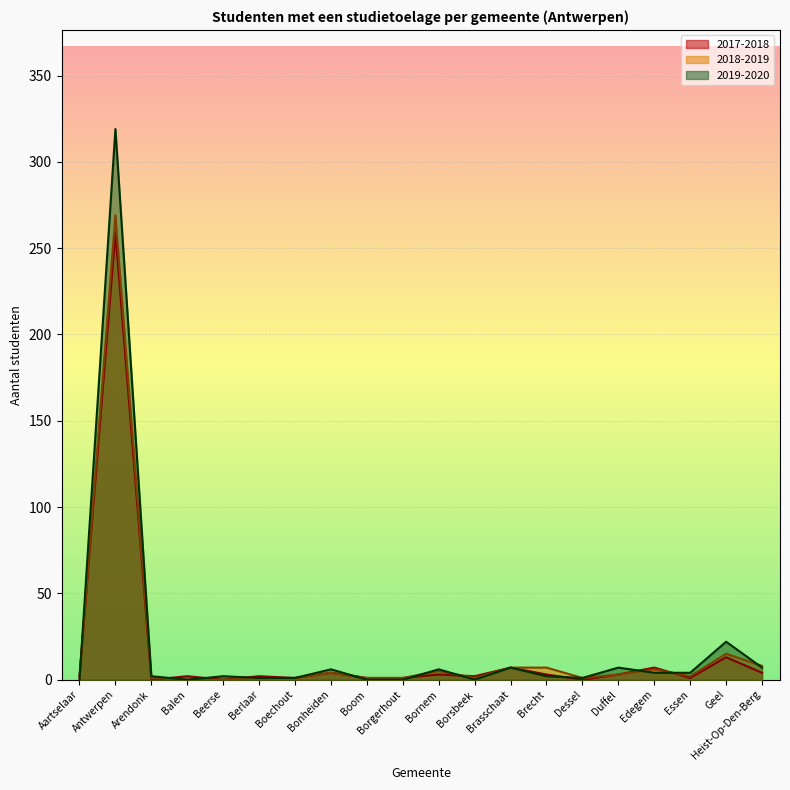

What is the label of the 2nd point from the left?

Antwerpen